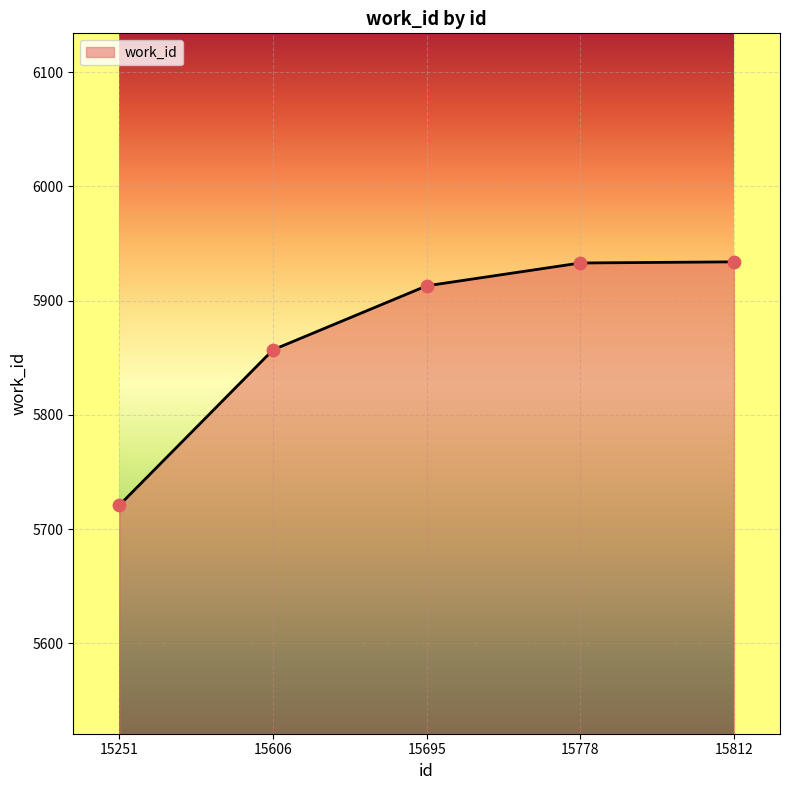

What is the change in value from 15695 to 15812?

+21